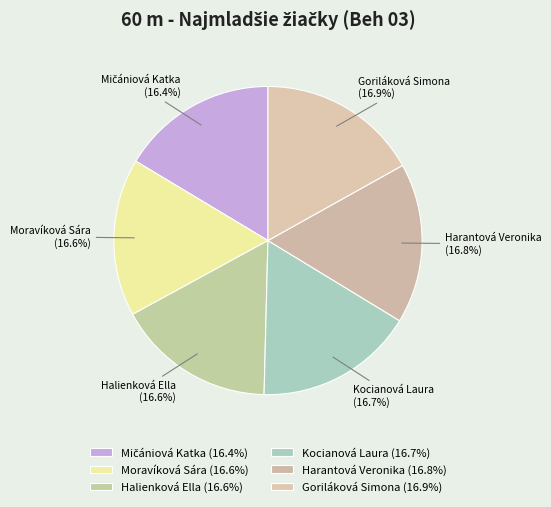

To the nearest percent, what is the average slice percentage?

17%